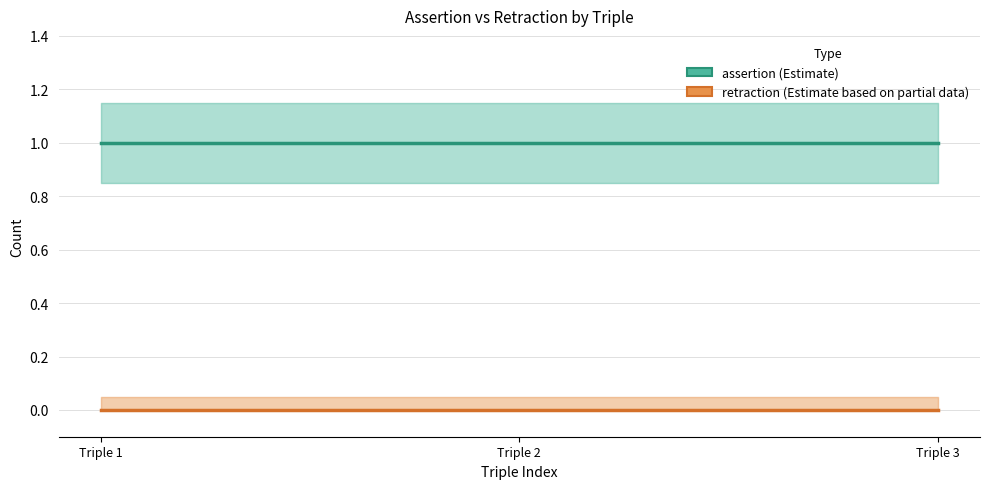

Which series has the largest range (max minus min)?

assertion